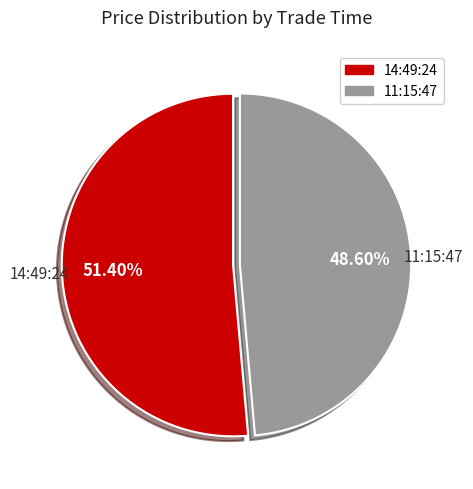

How many slices are in this pie chart?

2